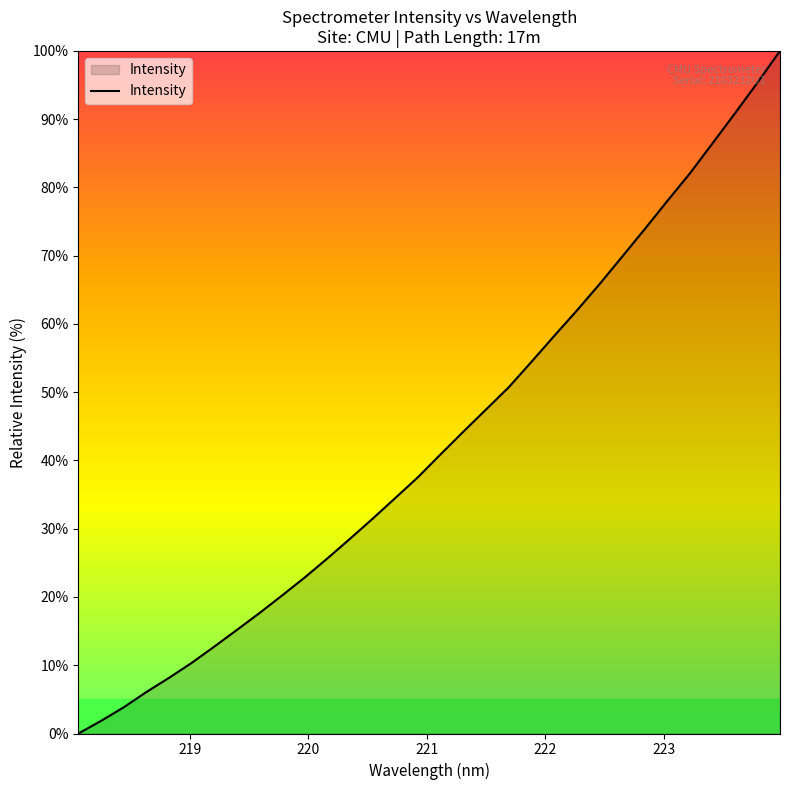

Does the chart display data point markers on the line(s)?

No